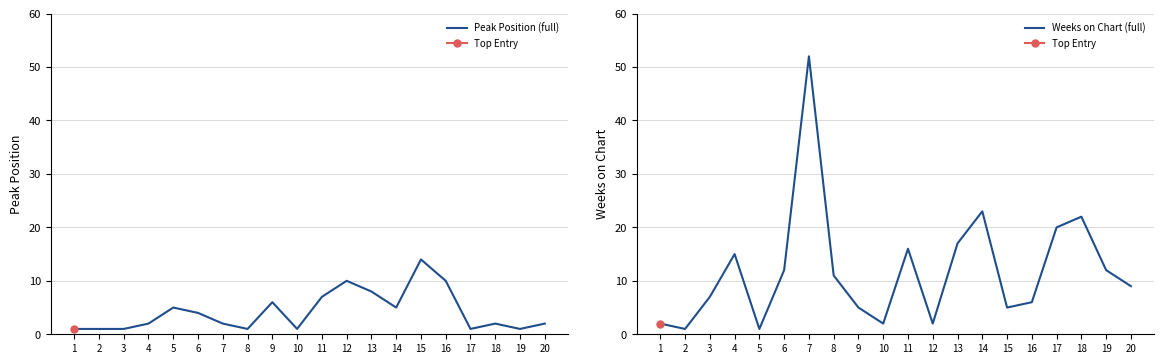

What is the difference between the Peak Position (full) values at 16 and 6?

6